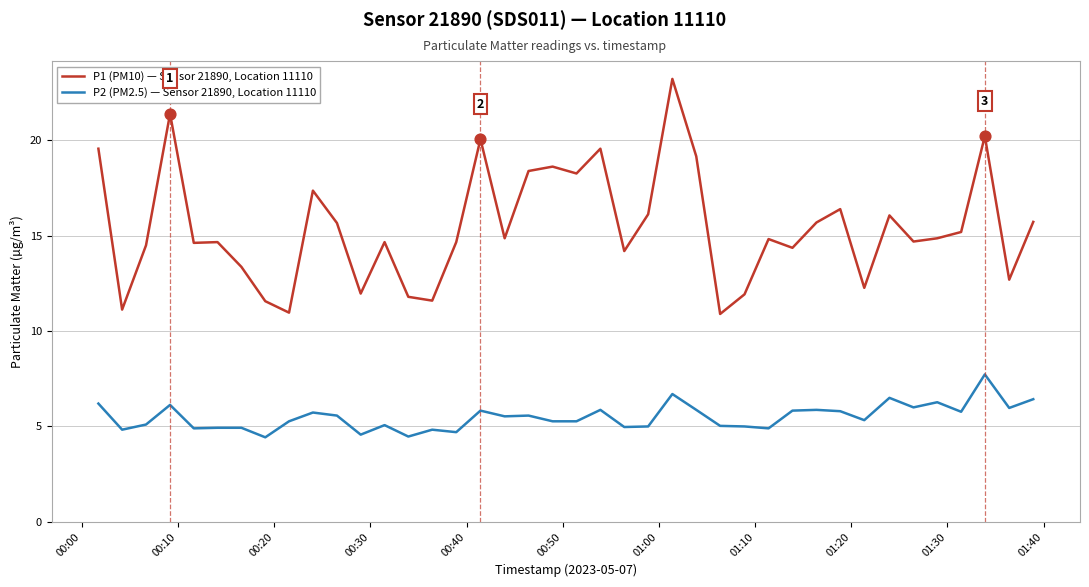

At how many categories does at least one series exceed 21?

2